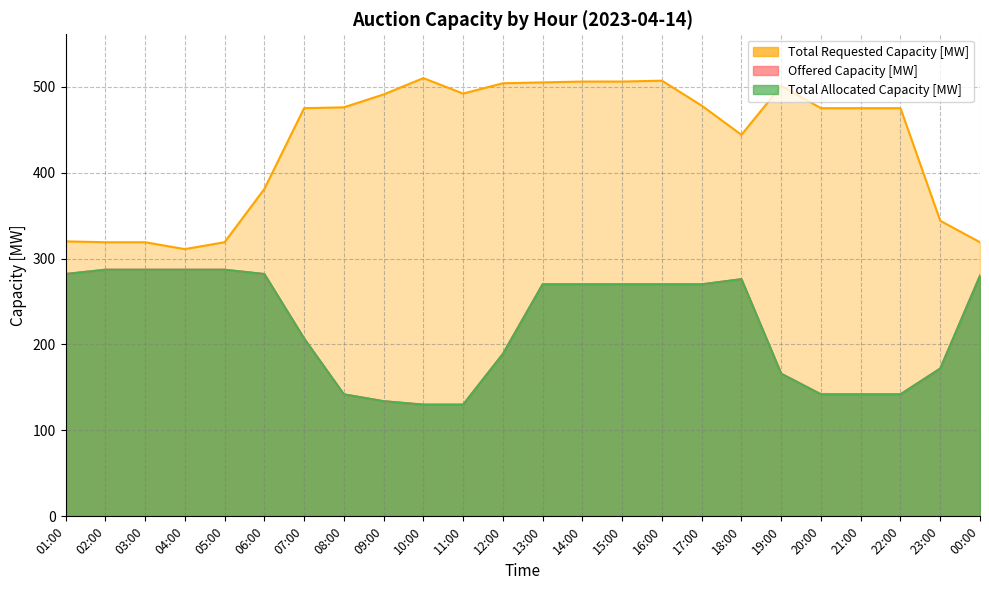

Does the chart have visible grid lines?

Yes